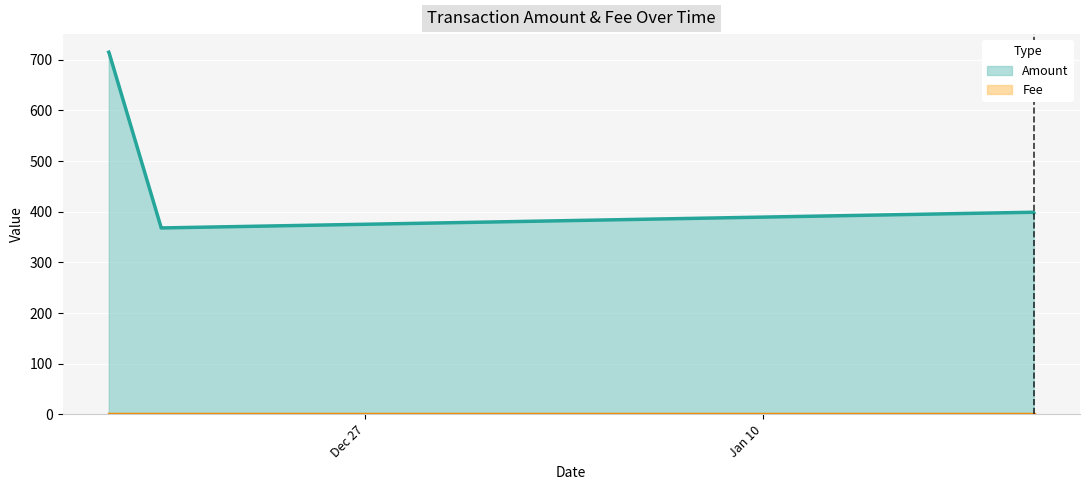

Count the number of data series in this chart.

2